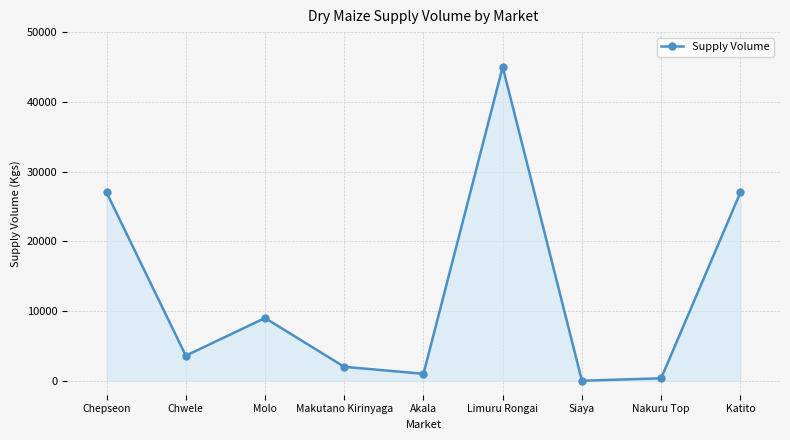

What is the label of the 3rd point from the left?

Molo